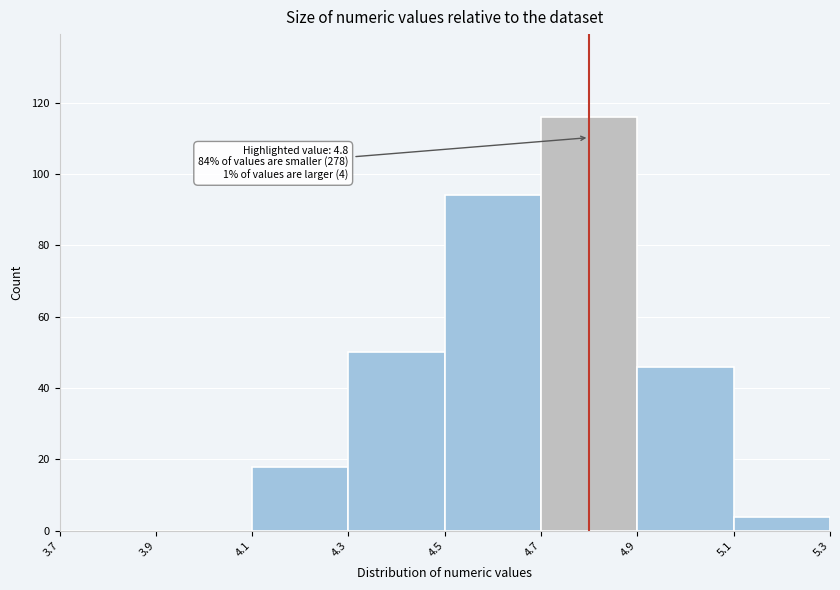

Which range on the x-axis has the tallest bar?

4.7 to 4.9